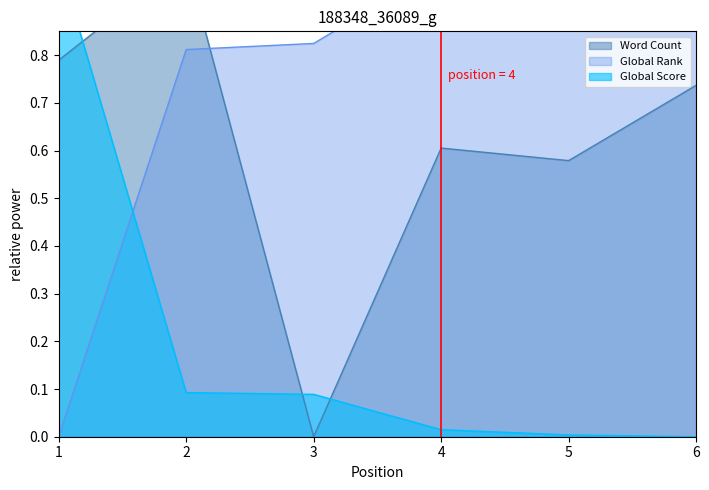

How many interior local peaks does the Word Count series have?

2